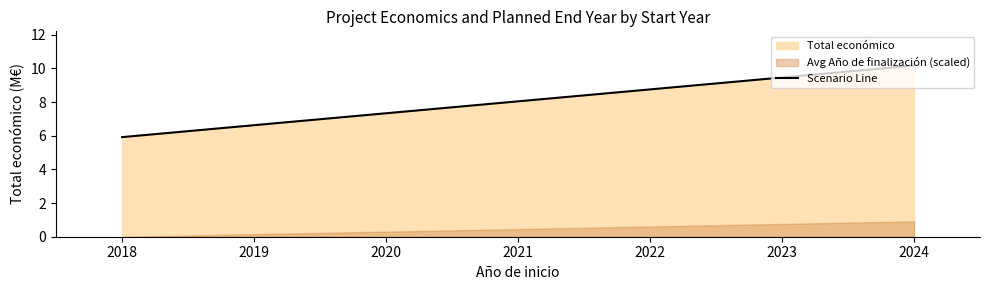

What is the difference between the maximum and minimum values?

4.3